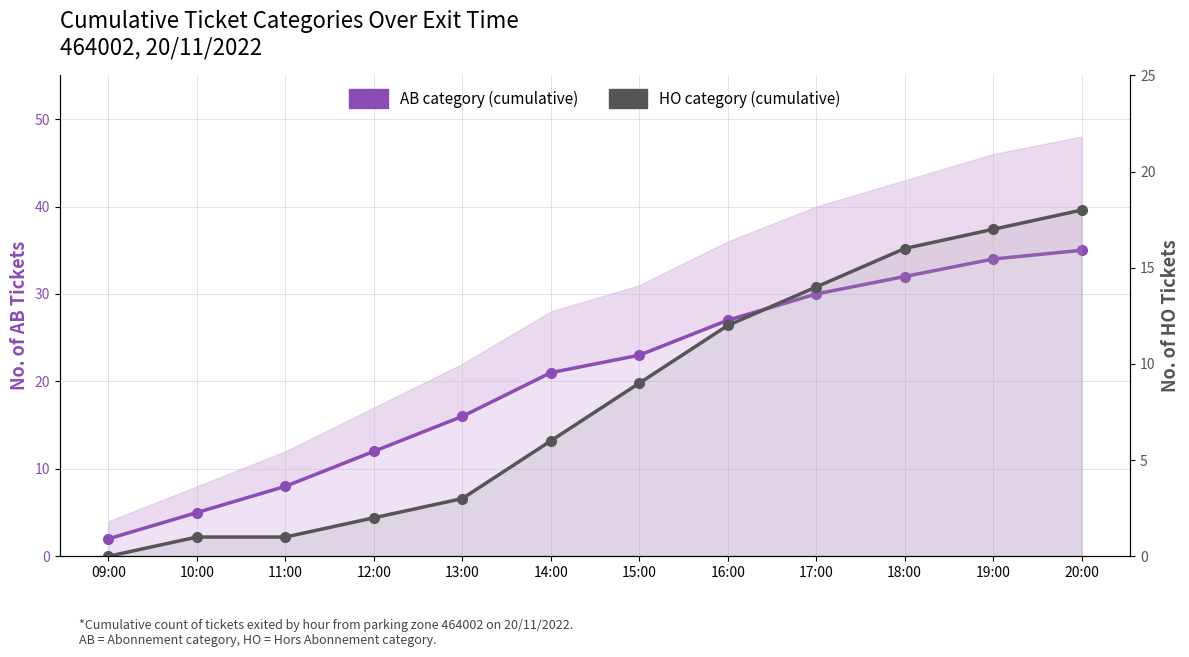

True or false: HO category (cumulative) has more than 2 interior local peaks.

False